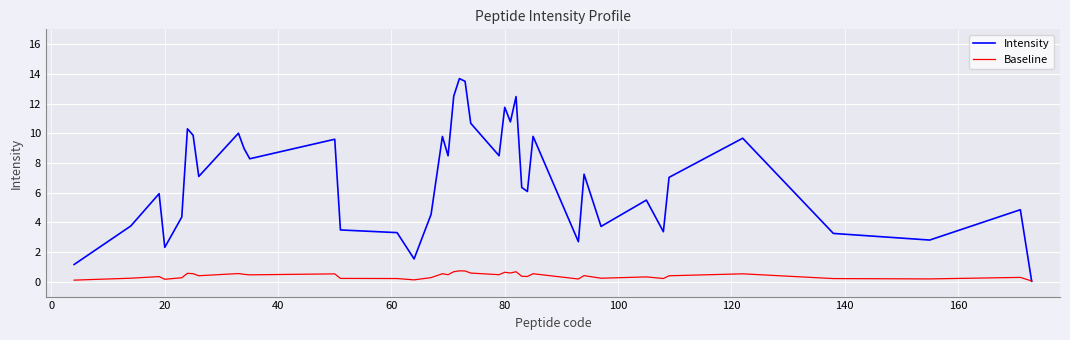

Which series has the largest total across all categories?

Intensity